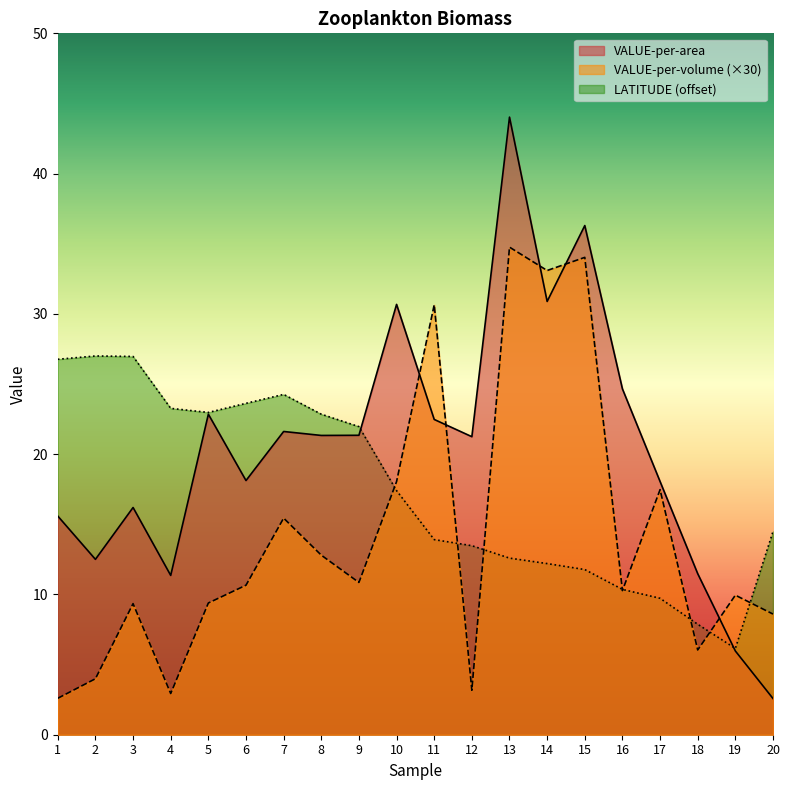

Count the number of data series in this chart.

3